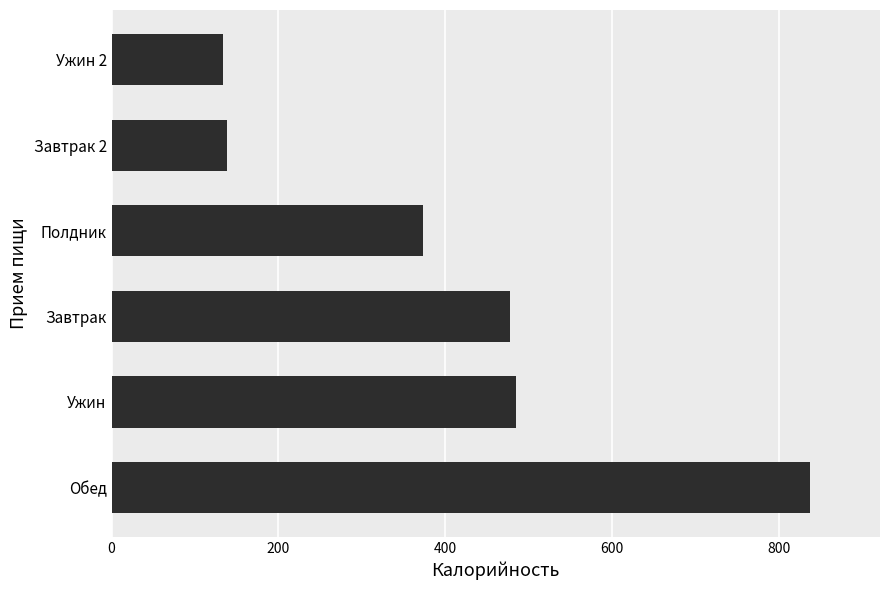

What is the difference between the values at Ужин 2 and Завтрак?

343.5